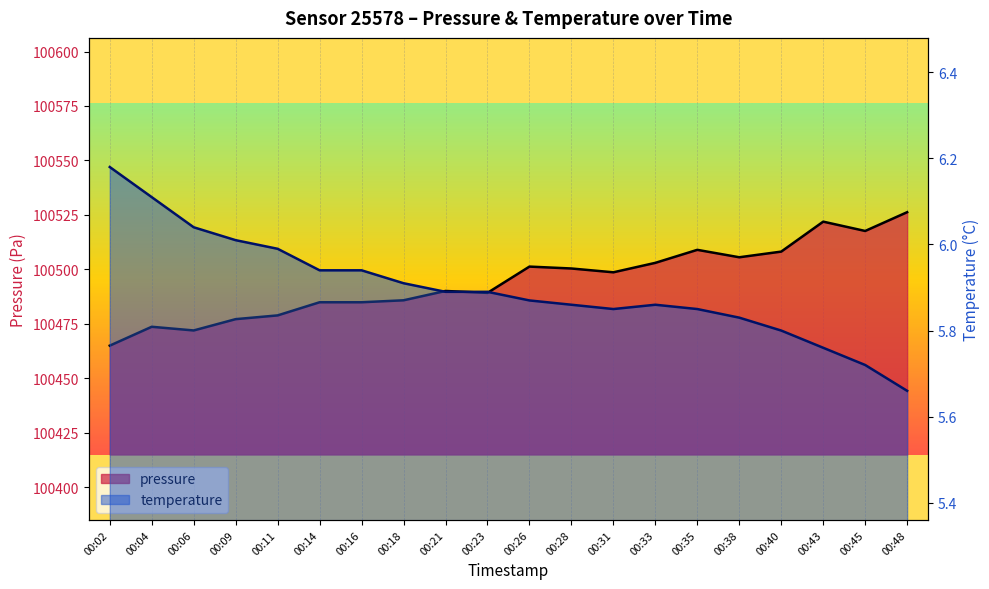

Where is the first local minimum for pressure?

00:06